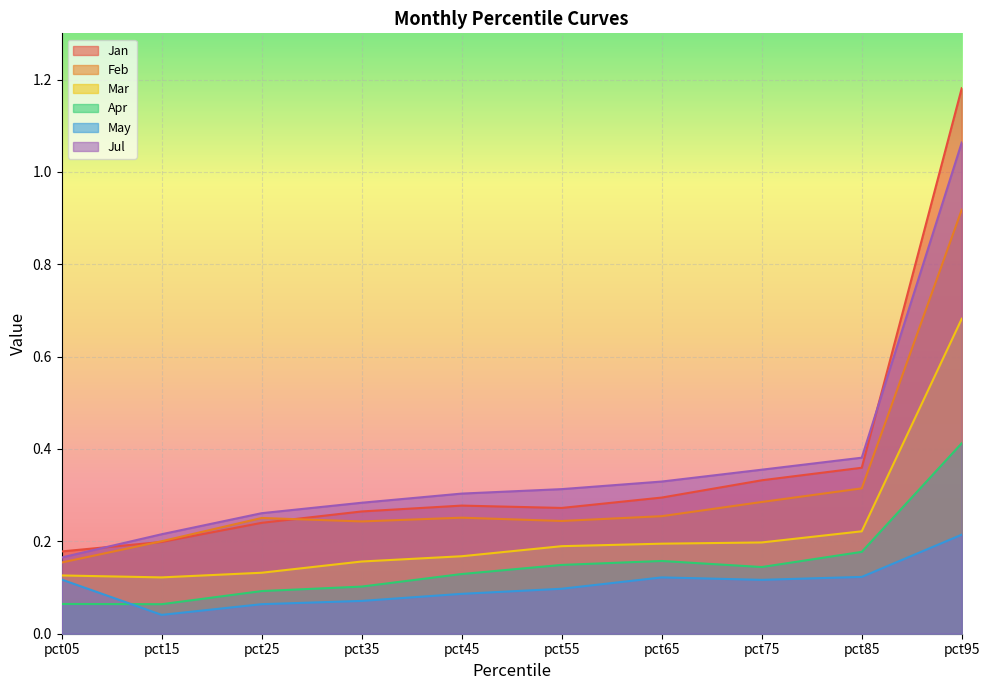

True or false: Feb has more than 0 points higher than both neighbors.

True